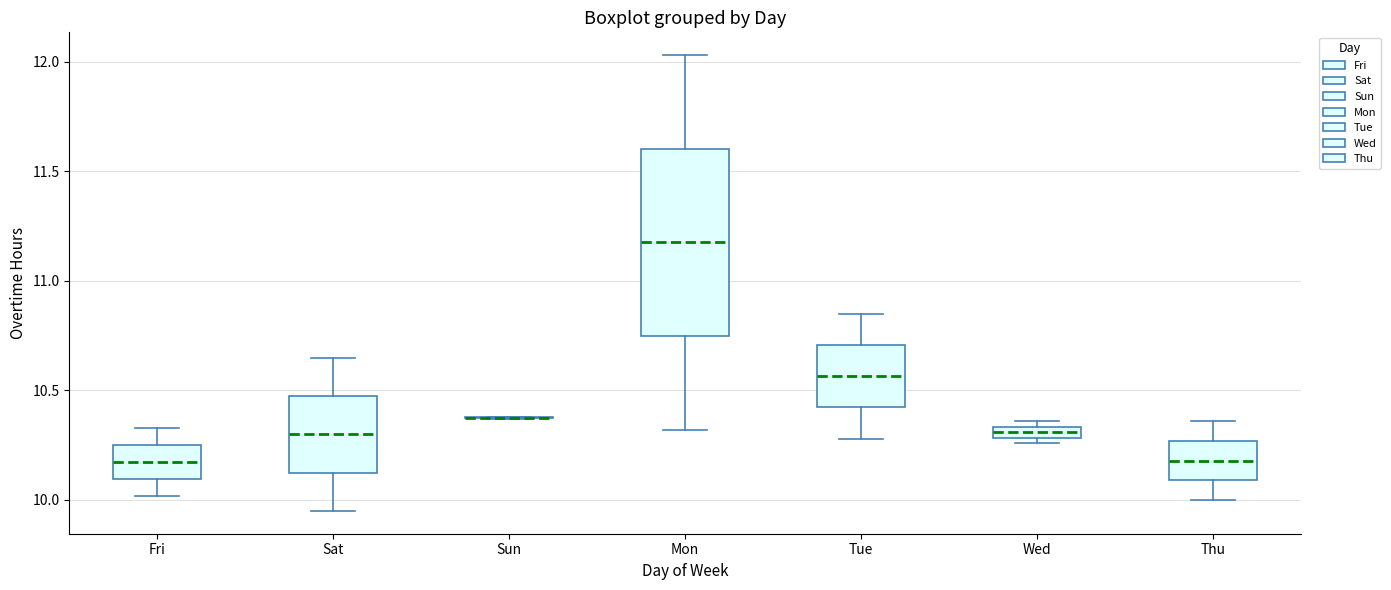

Where is the upper edge of the box for Fri on the y-axis? The values are not printed on the chart, so give them approximately, as read against the axis.

10.25